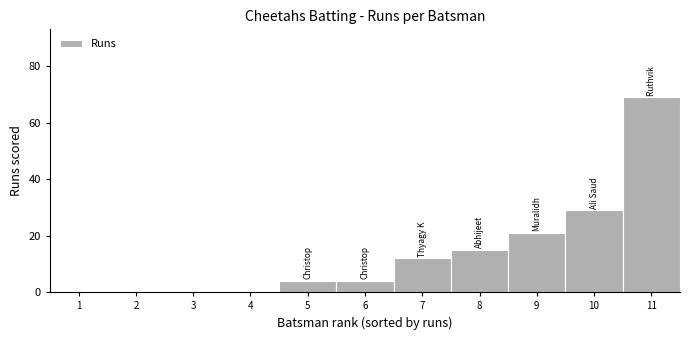

Reading left to right, transcribe all the data shown in this chart.

1=0	2=0	3=0	4=0	5=4	6=4	7=12	8=15	9=21	10=29	11=69